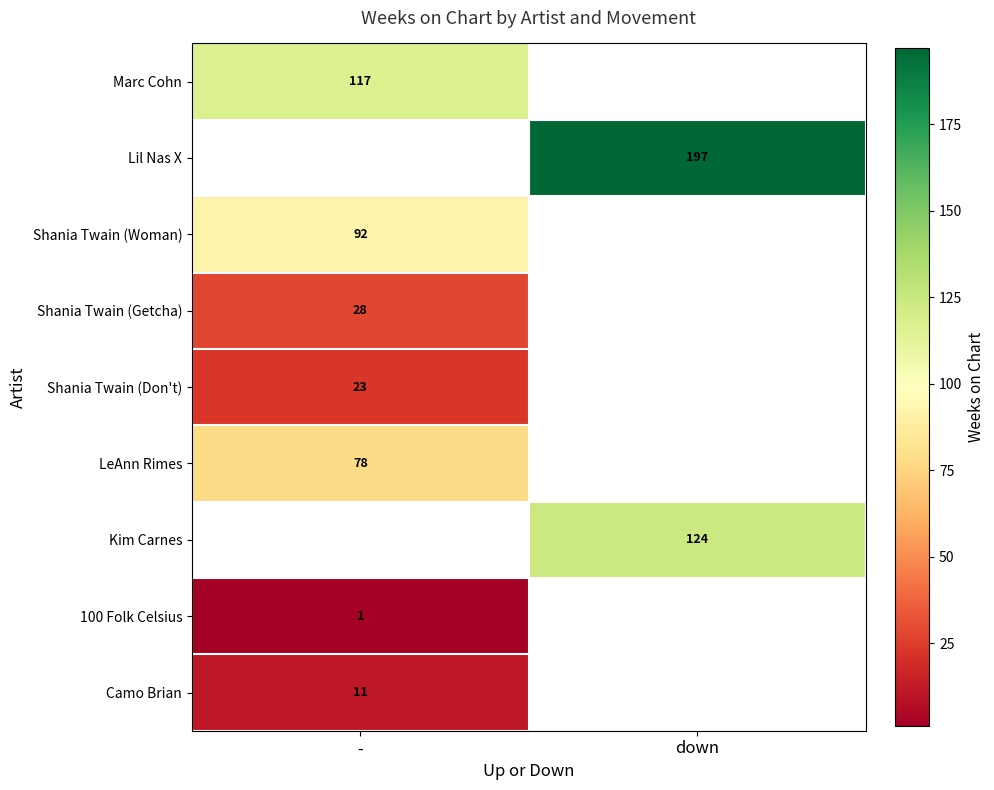

What is the greatest value displayed?

197.0